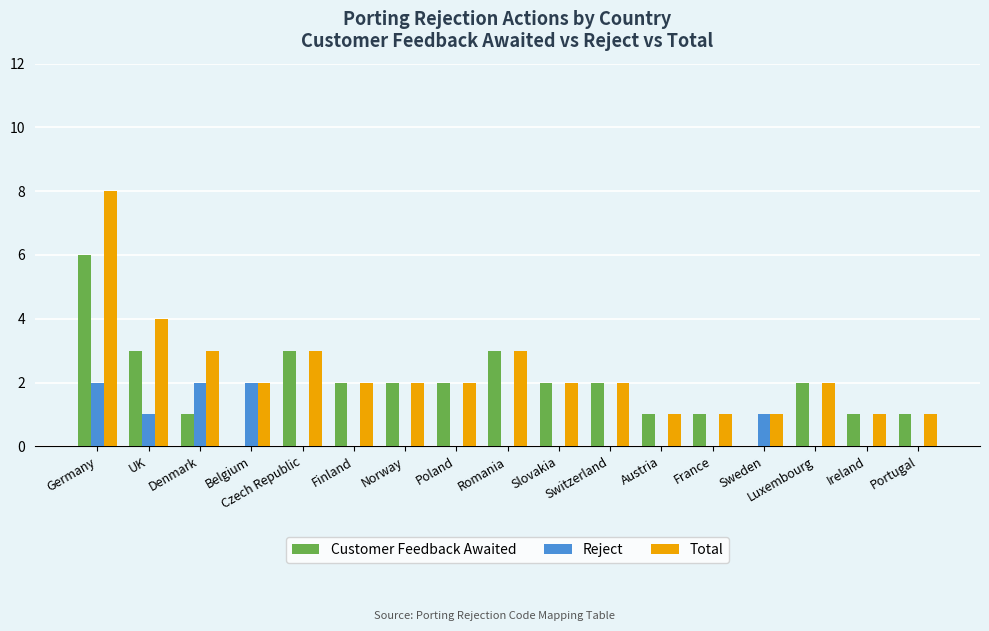

Count the Total values in the range 1 to 3.

15